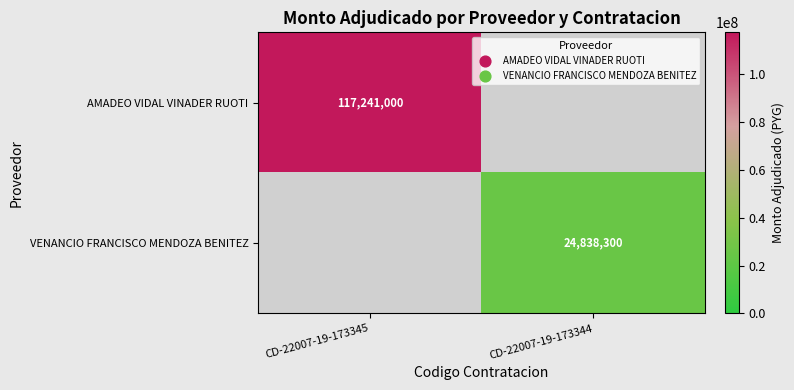

What is the minimum value shown in the chart?

24838300.0